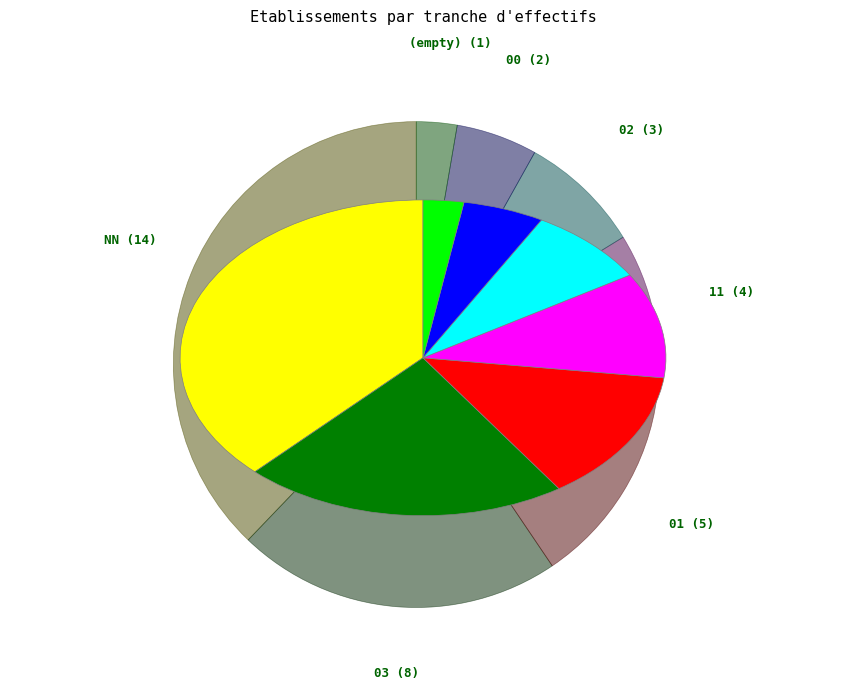

How many slices are in this pie chart?

7